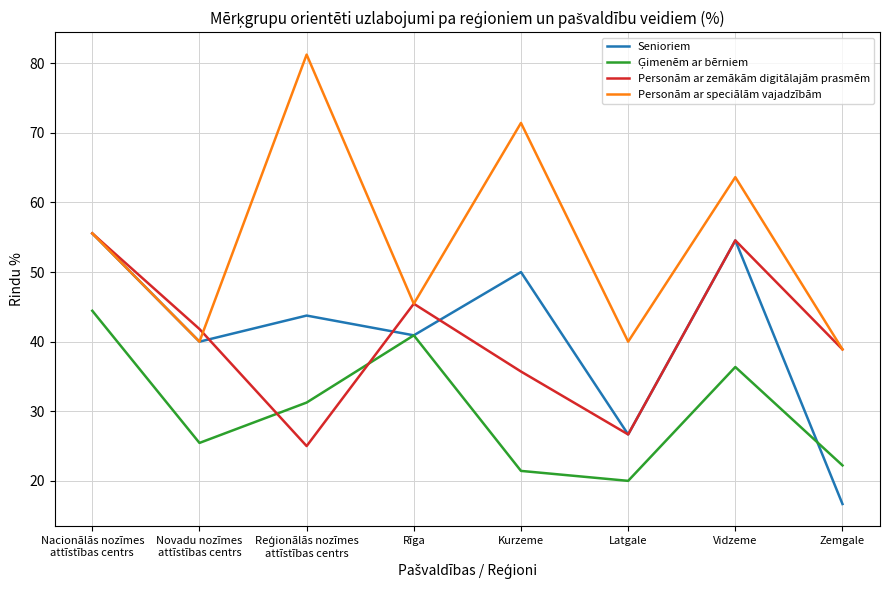

What is the sum of the Senioriem values at Rīga and Nacionālās nozīmes
attīstības centrs?

96.5